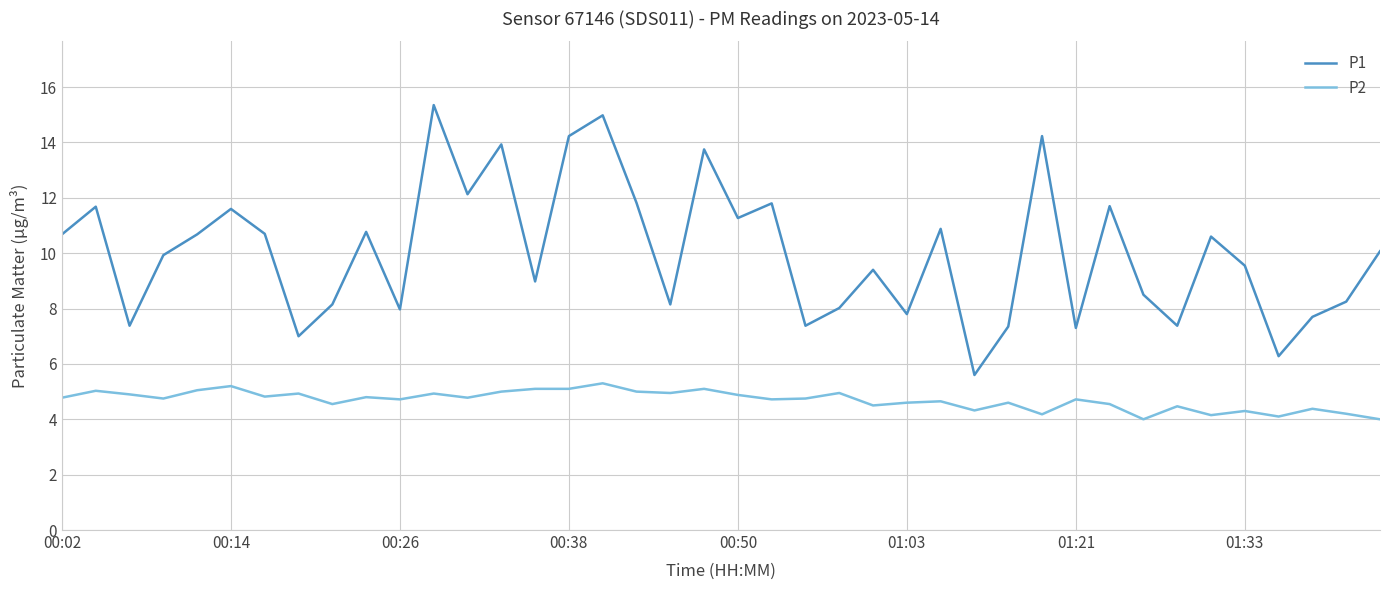

What is the average value of the P2 series?

4.7